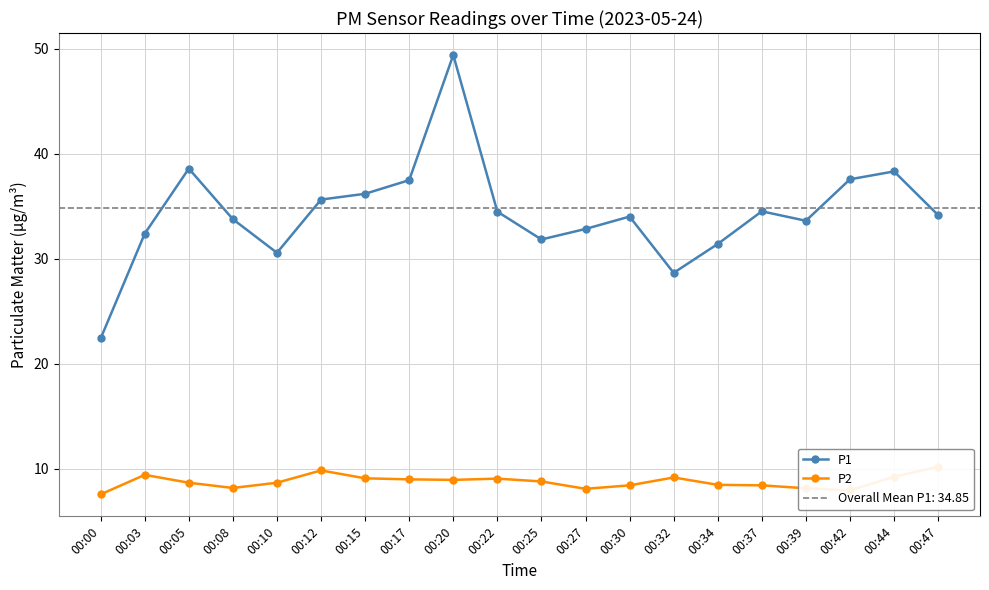

What are all the series names shown in the legend?

P1, P2